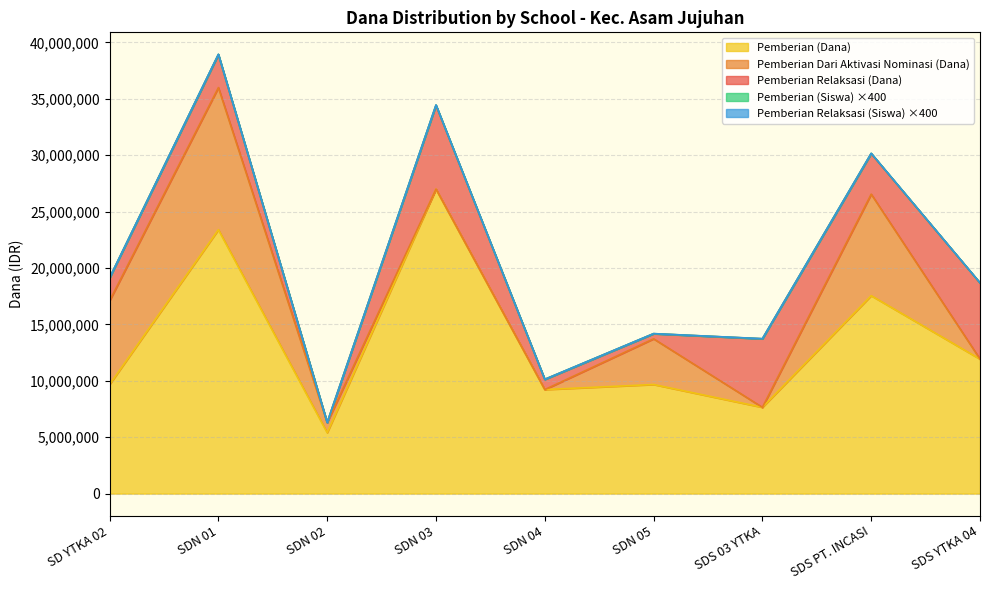

At SDN 03, list the series in order from smallest to largest.

Pemberian Dari Aktivasi Nominasi (Dana), Pemberian Relaksasi (Siswa), Pemberian (Siswa), Pemberian Relaksasi (Dana), Pemberian (Dana)